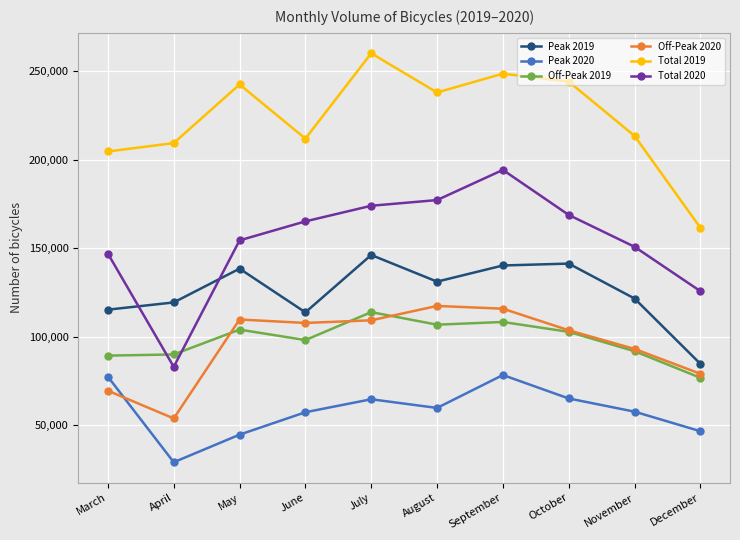

How many lines are shown in the chart?

6